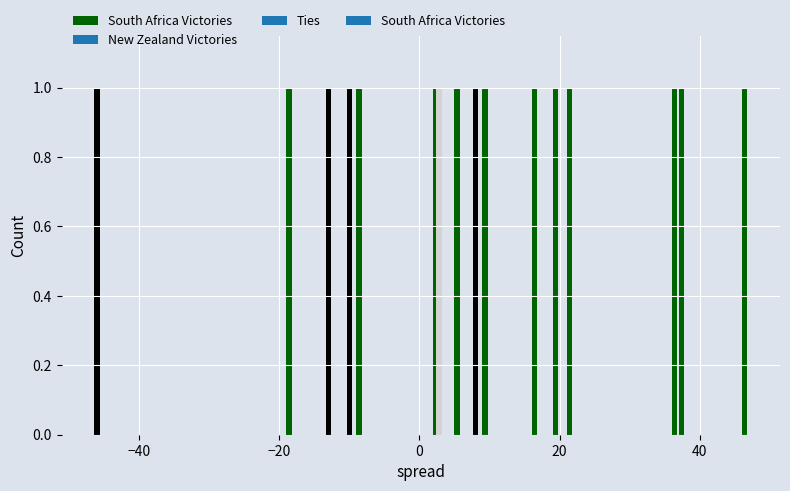

How many bars are there in total?

45